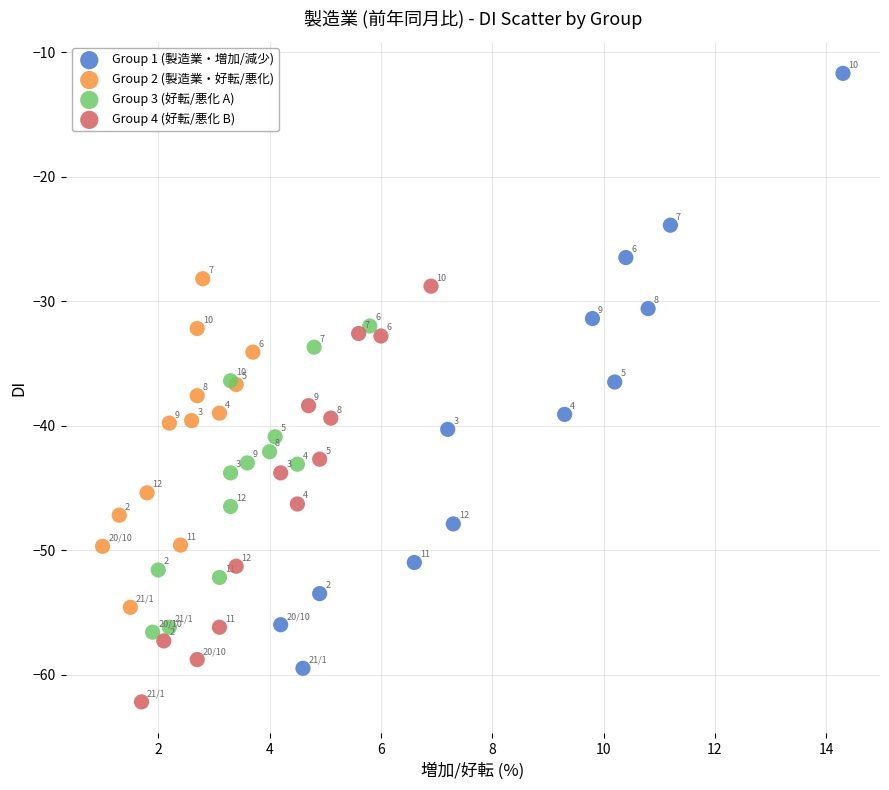

What are all the series names shown in the legend?

Group 1 (製造業・増加/減少), Group 2 (製造業・好転/悪化), Group 3 (好転/悪化 A), Group 4 (好転/悪化 B)